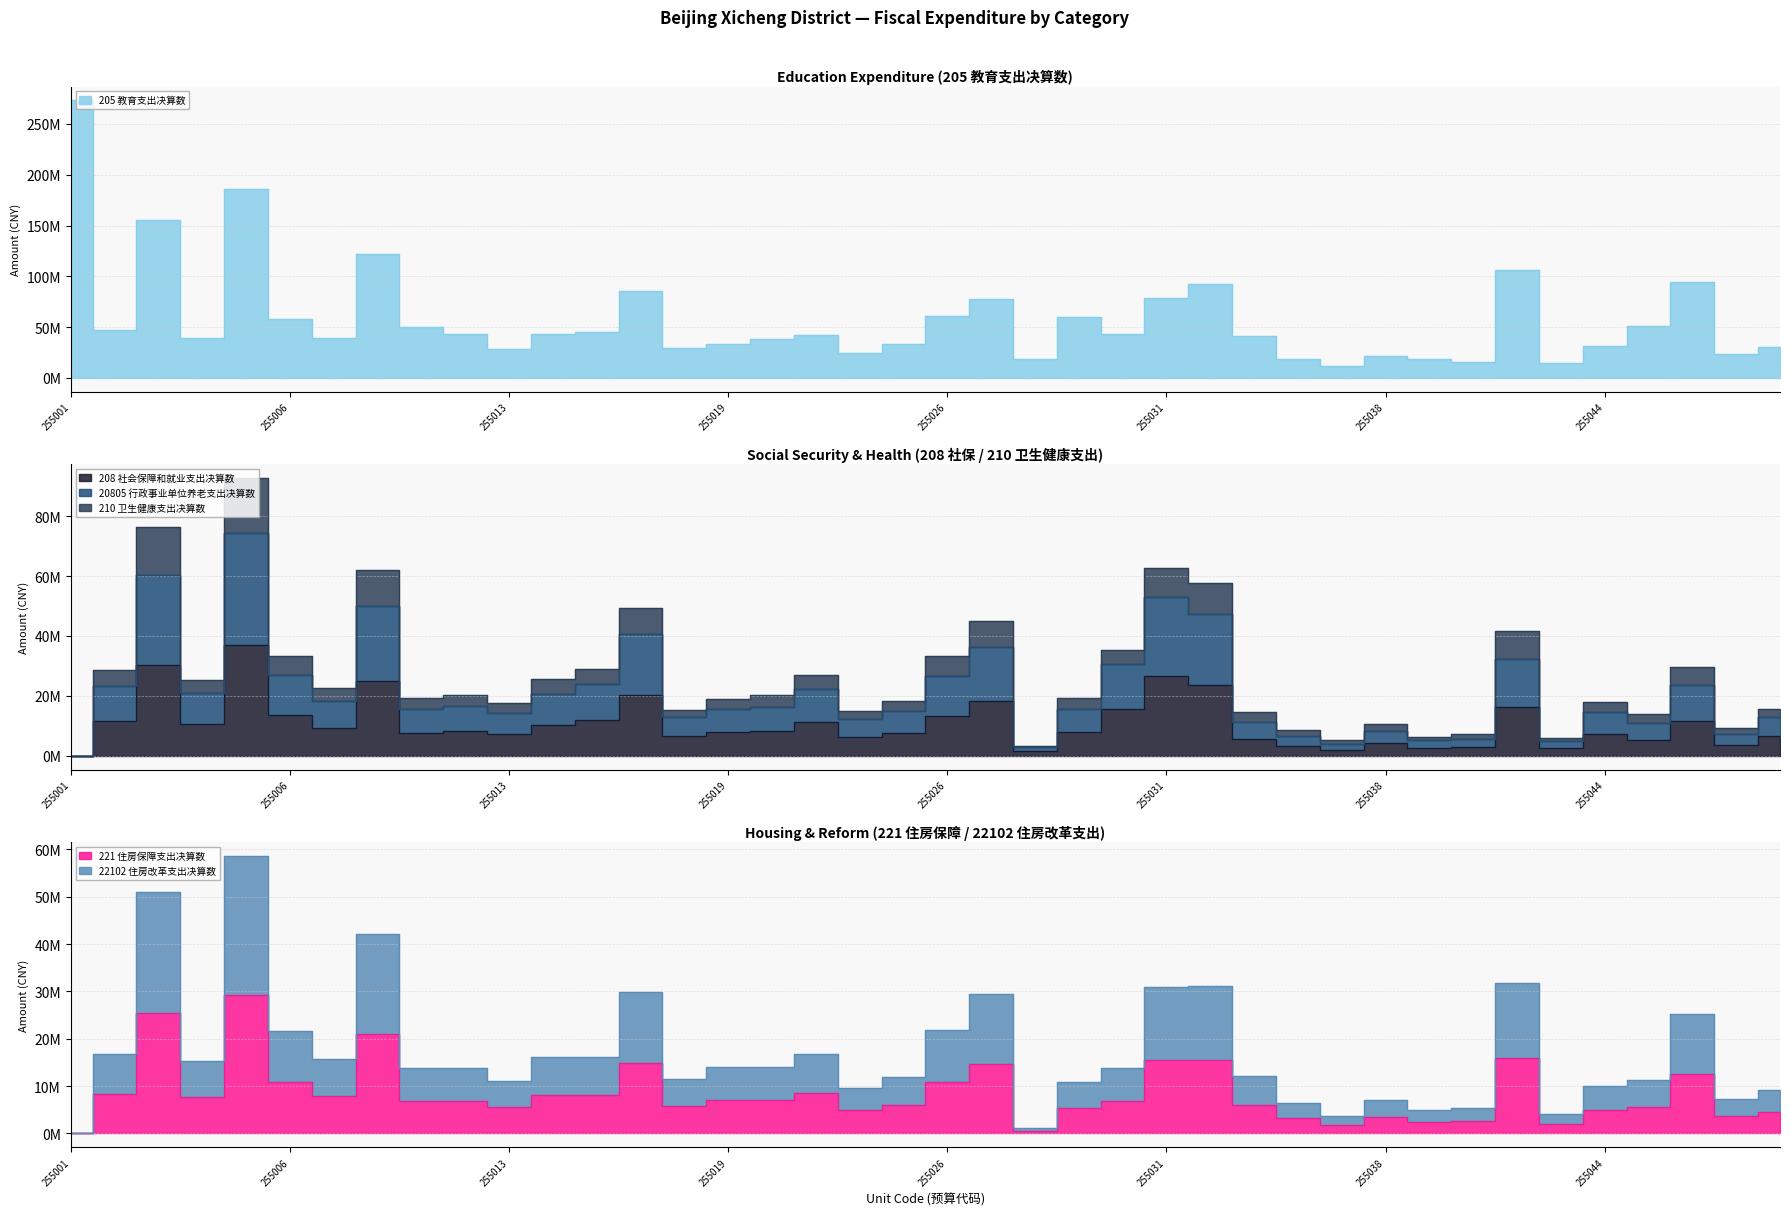

True or false: 205 教育支出决算数 has more than 1 interior local peaks.

True